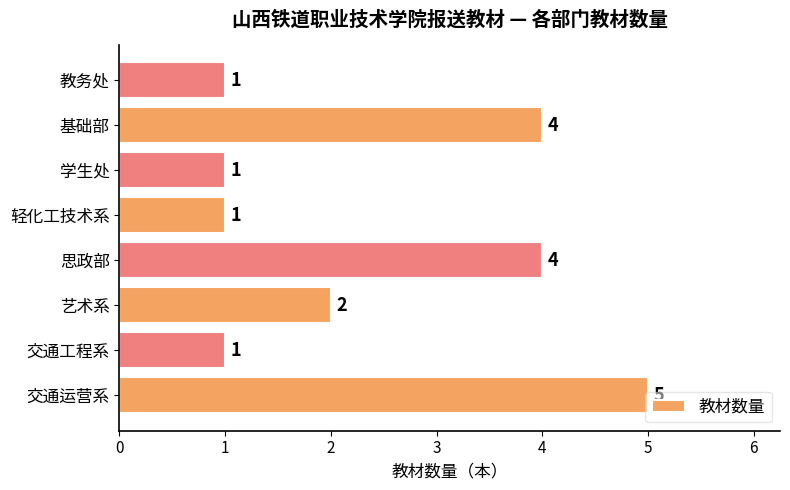

What is the ratio of the value at 思政部 to the value at 基础部?

1.0